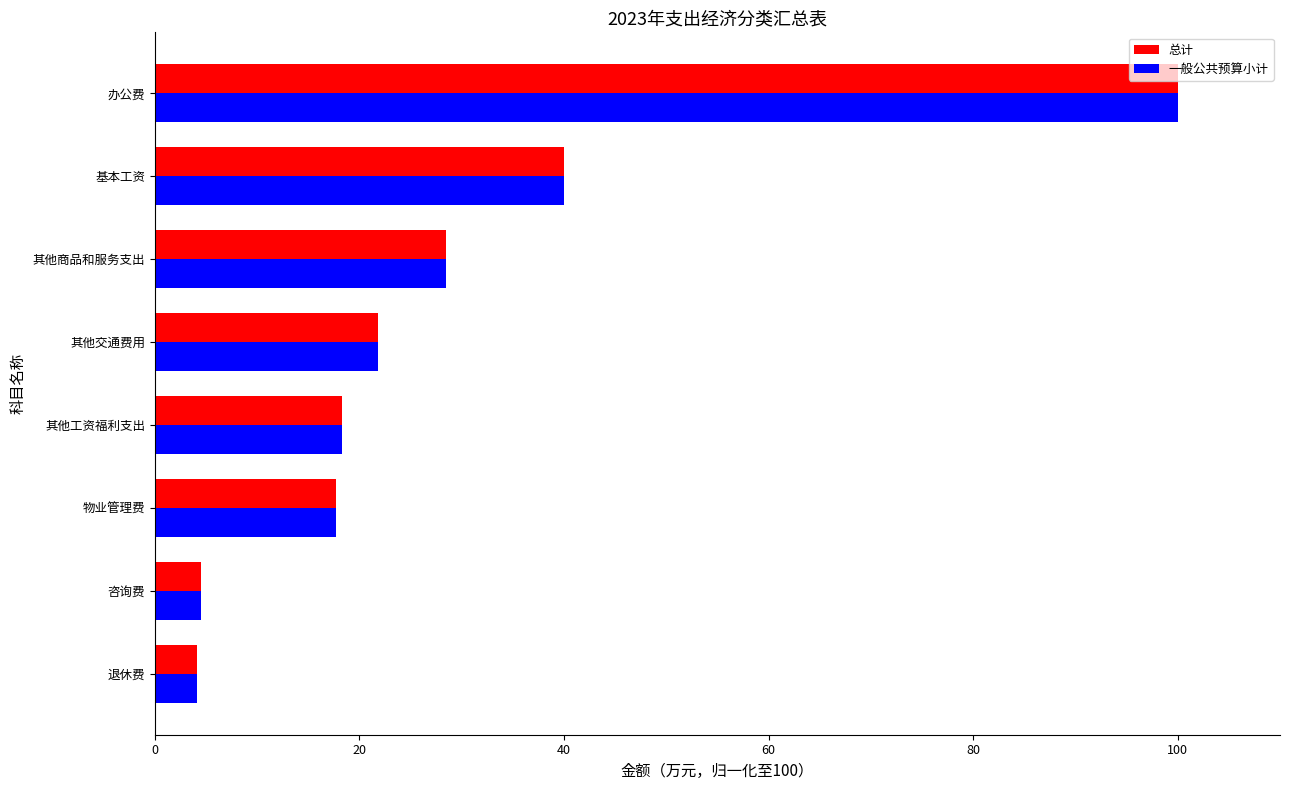

What is the difference between the second highest and second lowest values in the 一般公共预算小计 series?

35.5